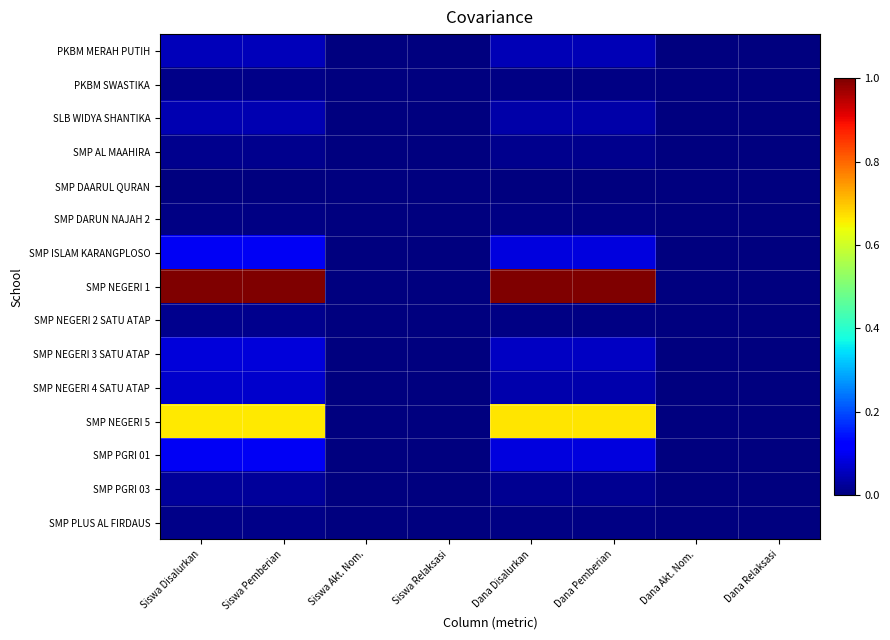

What is the maximum value shown in the chart?

1.0